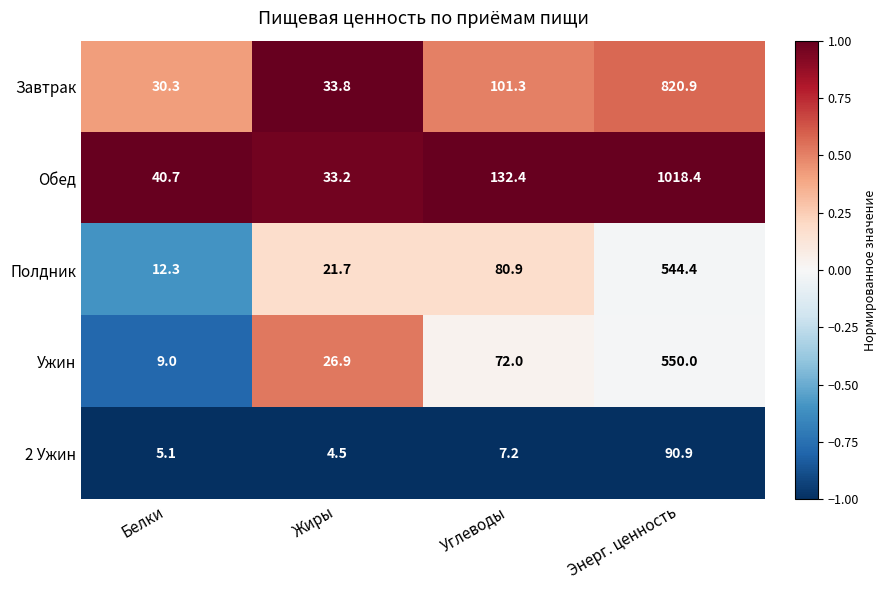

Which series has the largest total across all categories?

Обед